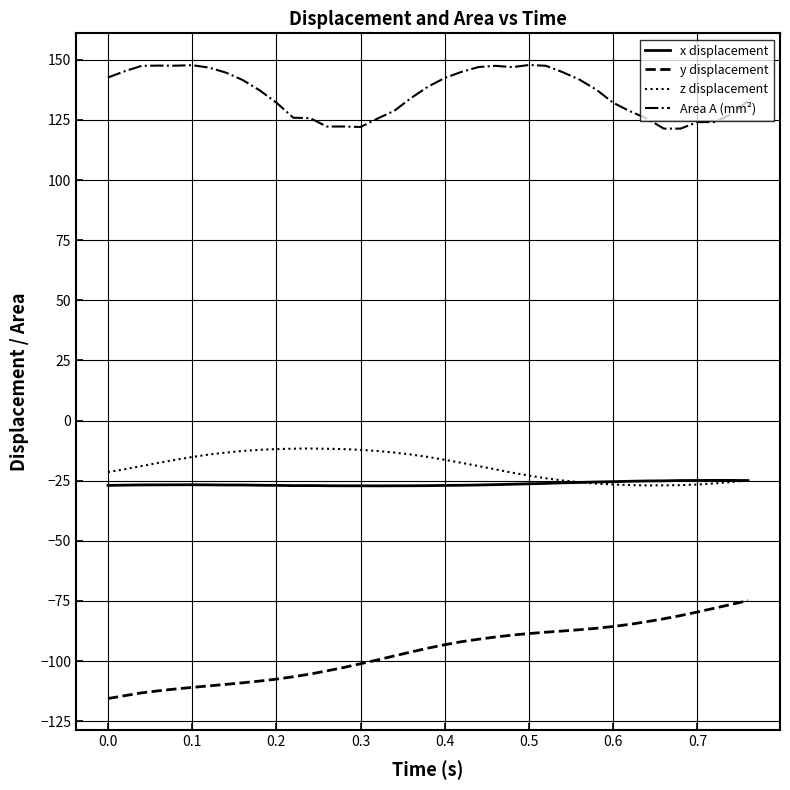

What is the highest value of the z displacement series?

-11.6